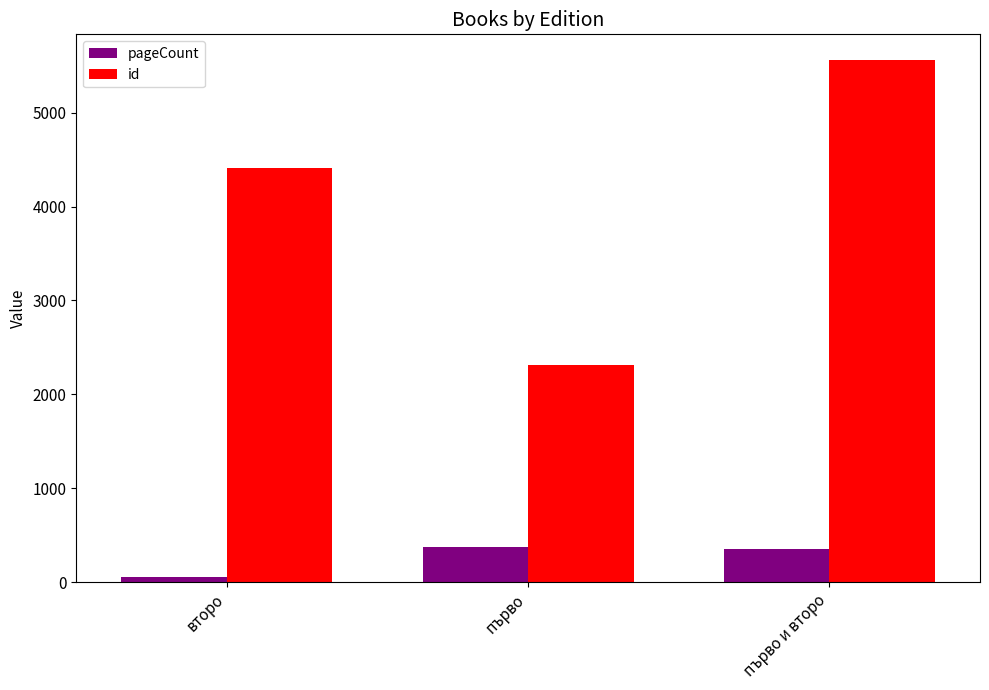

At which label is id closest to 3934?

второ